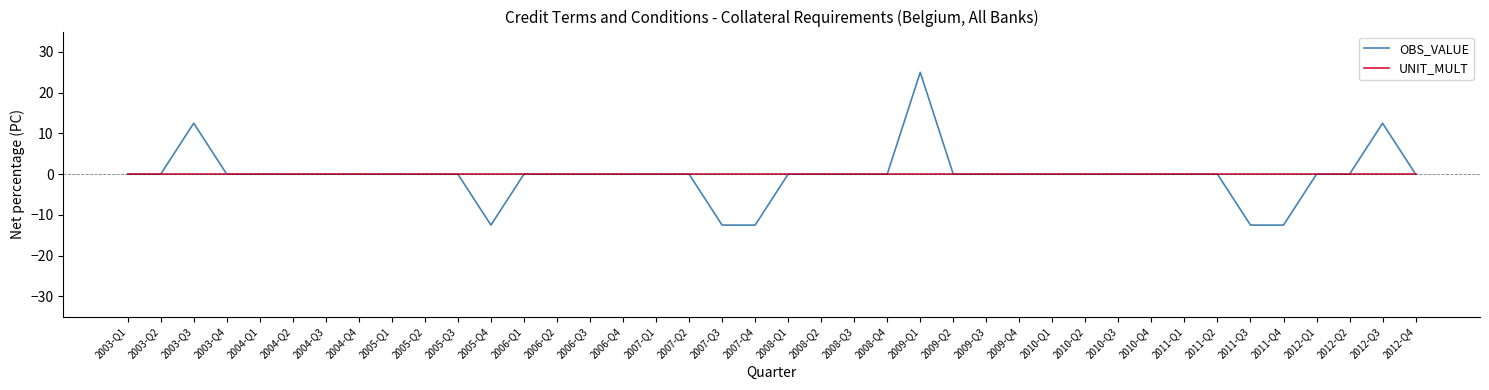

Rank the series at 2009-Q1 from lowest to highest value.

UNIT_MULT, OBS_VALUE